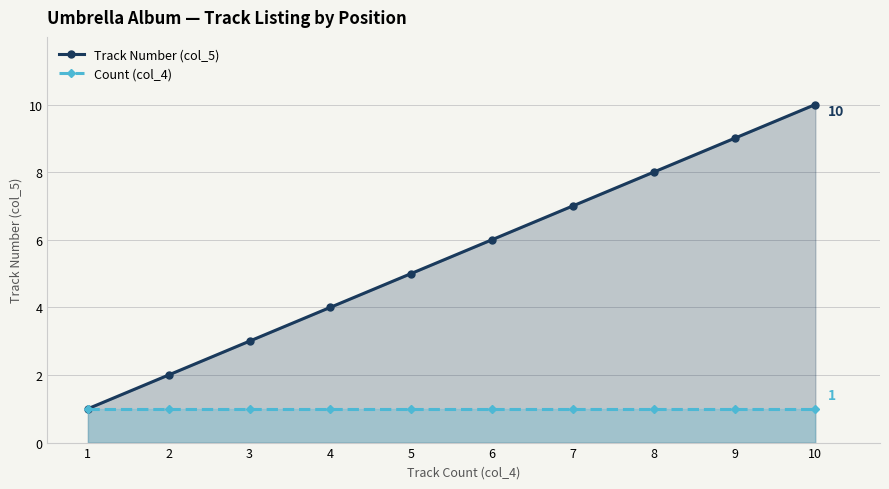

How many series are shown in this chart?

2